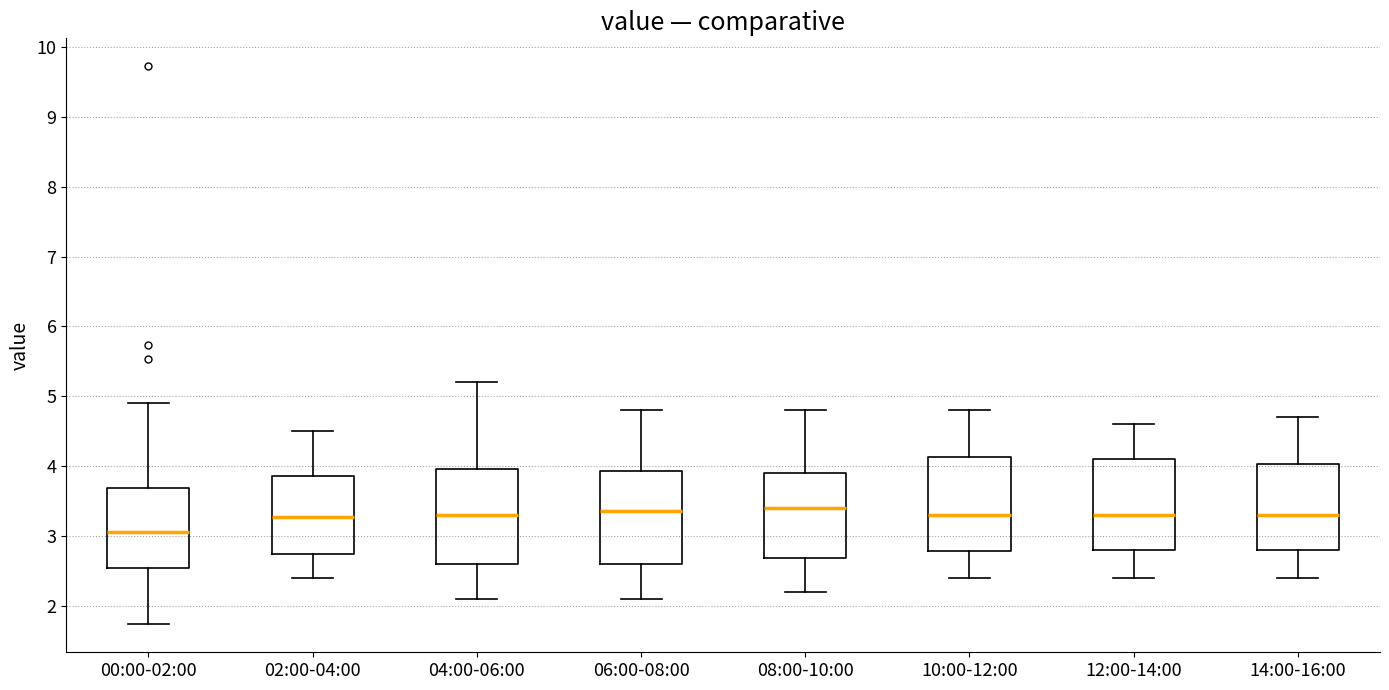

Reading left to right, read every box against the y-axis: the position of its median line, the range the box covers, and the ends of its whiskers. The values are not printed on the chart, so give them approximately, as read against the axis.

00:00-02:00: median 3.1, box 2.5 to 3.7, whiskers 1.7 to 4.9
02:00-04:00: median 3.3, box 2.7 to 3.9, whiskers 2.4 to 4.5
04:00-06:00: median 3.3, box 2.6 to 4.0, whiskers 2.1 to 5.2
06:00-08:00: median 3.4, box 2.6 to 3.9, whiskers 2.1 to 4.8
08:00-10:00: median 3.4, box 2.7 to 3.9, whiskers 2.2 to 4.8
10:00-12:00: median 3.3, box 2.8 to 4.1, whiskers 2.4 to 4.8
12:00-14:00: median 3.3, box 2.8 to 4.1, whiskers 2.4 to 4.6
14:00-16:00: median 3.3, box 2.8 to 4.0, whiskers 2.4 to 4.7